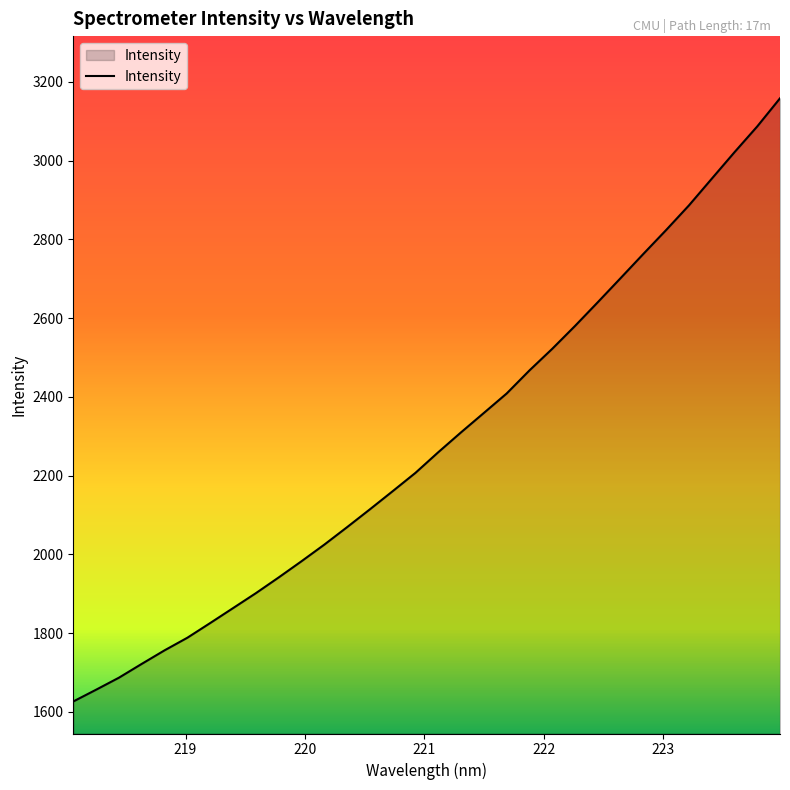

How many values exceed 2259?

16